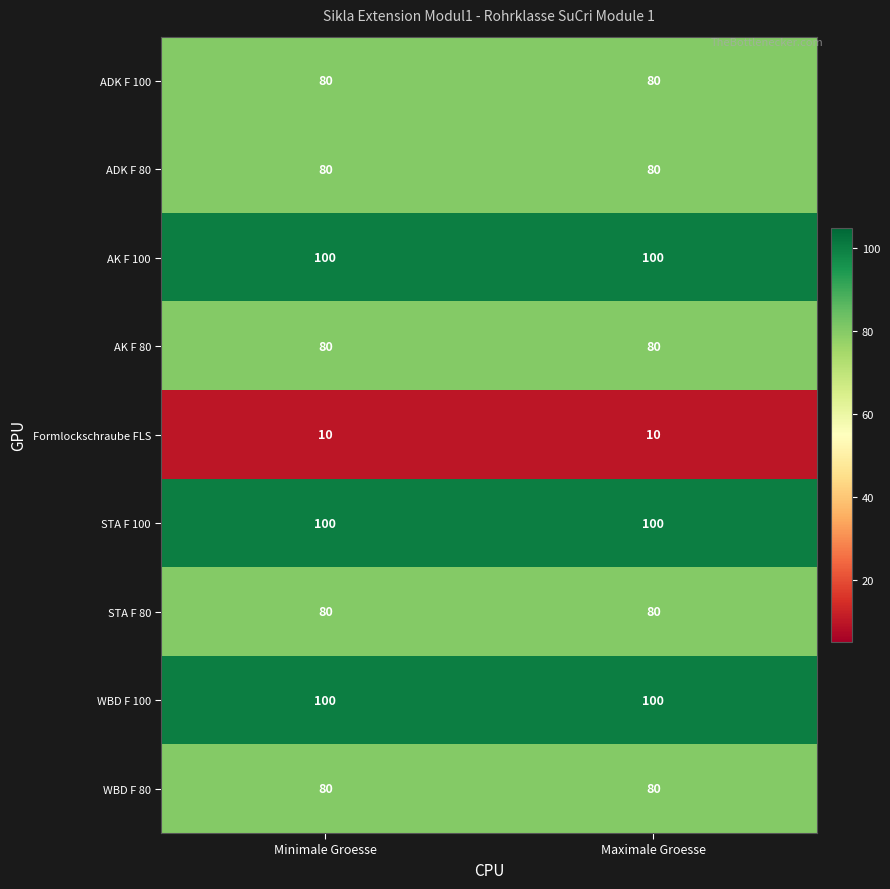

What is the average value of the STA F 100 series?

100